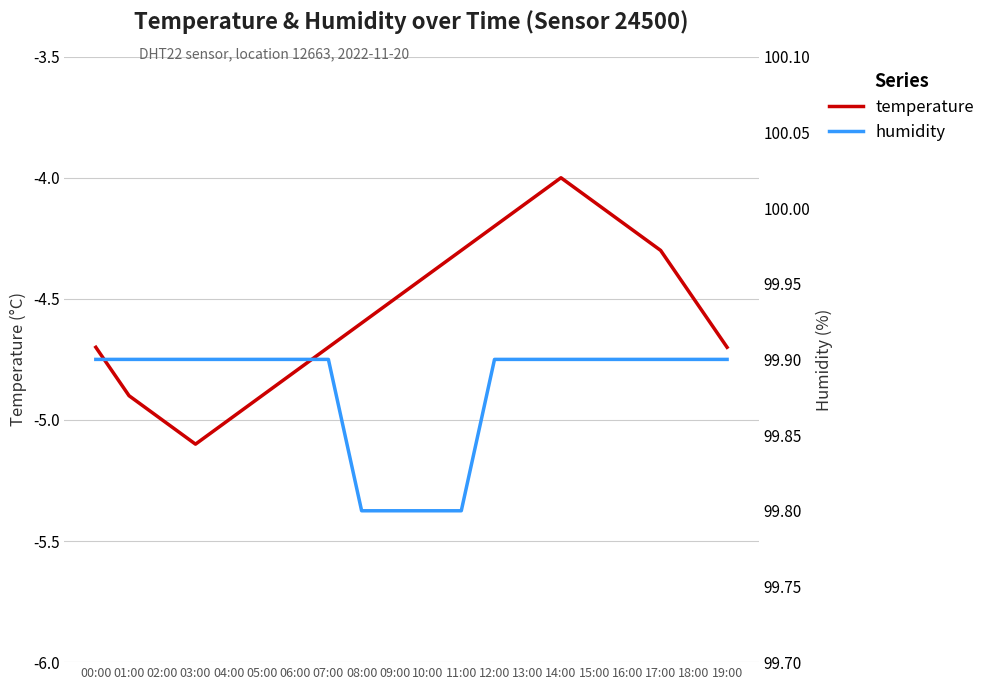

True or false: humidity and temperature cross at least once.

False